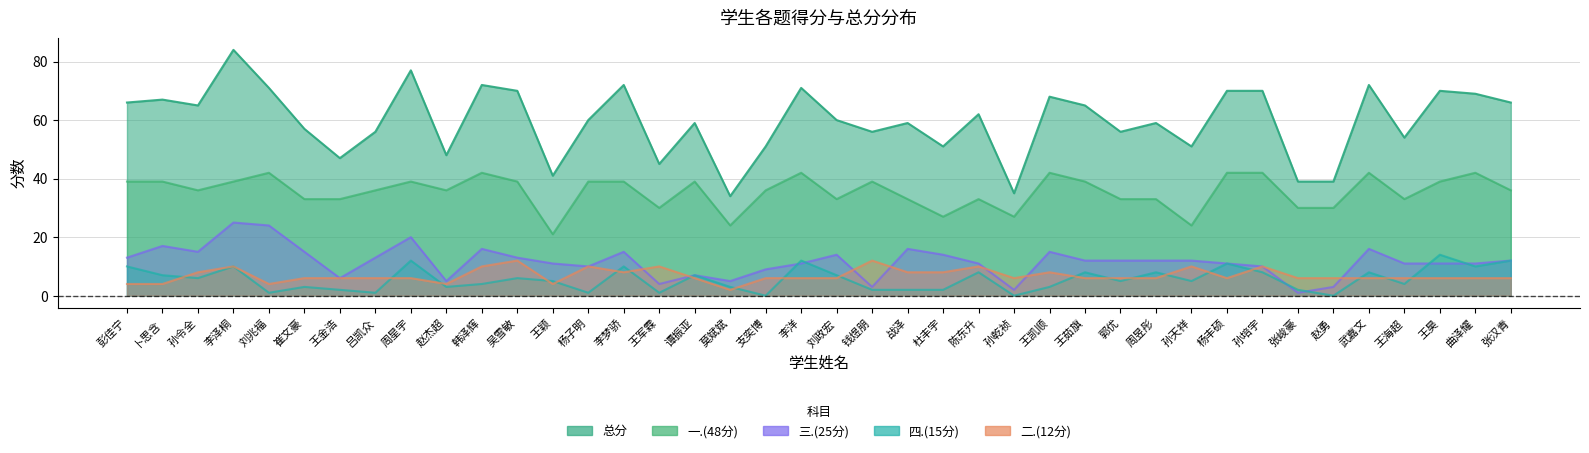

The 四.(15分) series shows 5 at 莫斌斌. True or false?

False